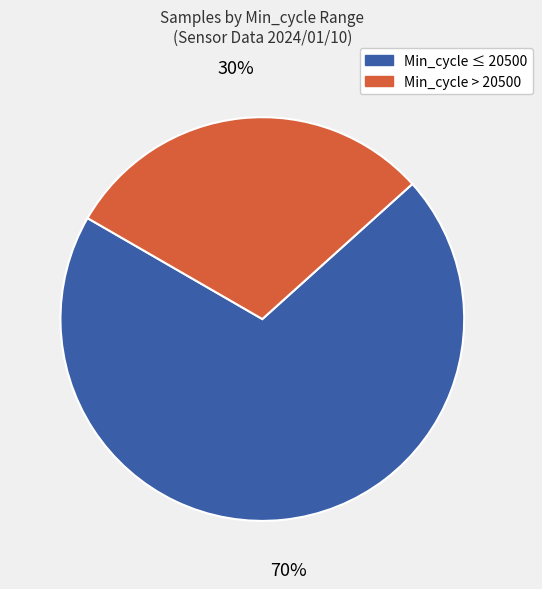

Does any single category account for the majority?

Yes